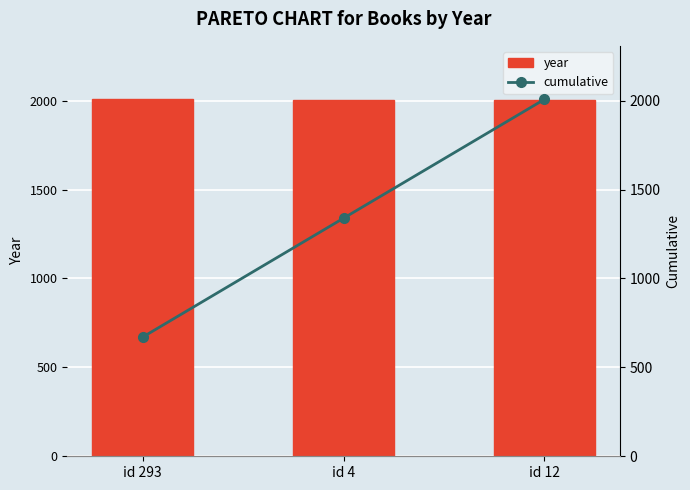

How many data points in year are above 2003?

1